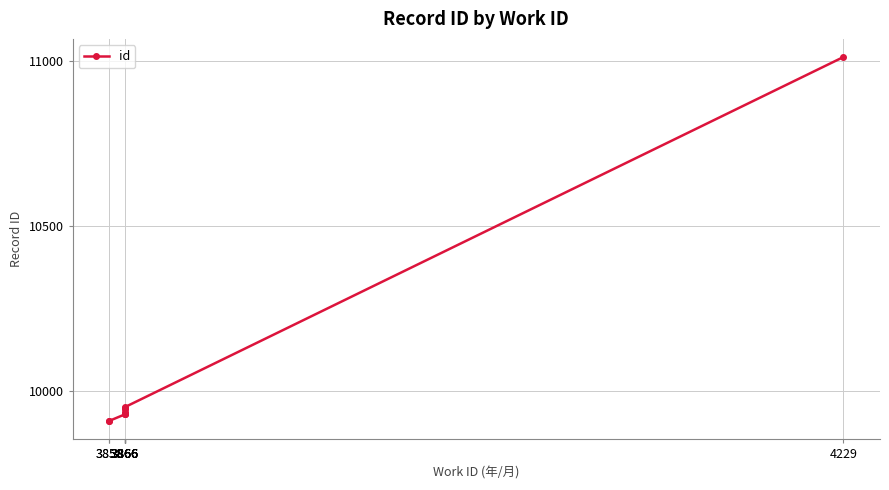

What is the difference between the maximum and minimum values?

1104